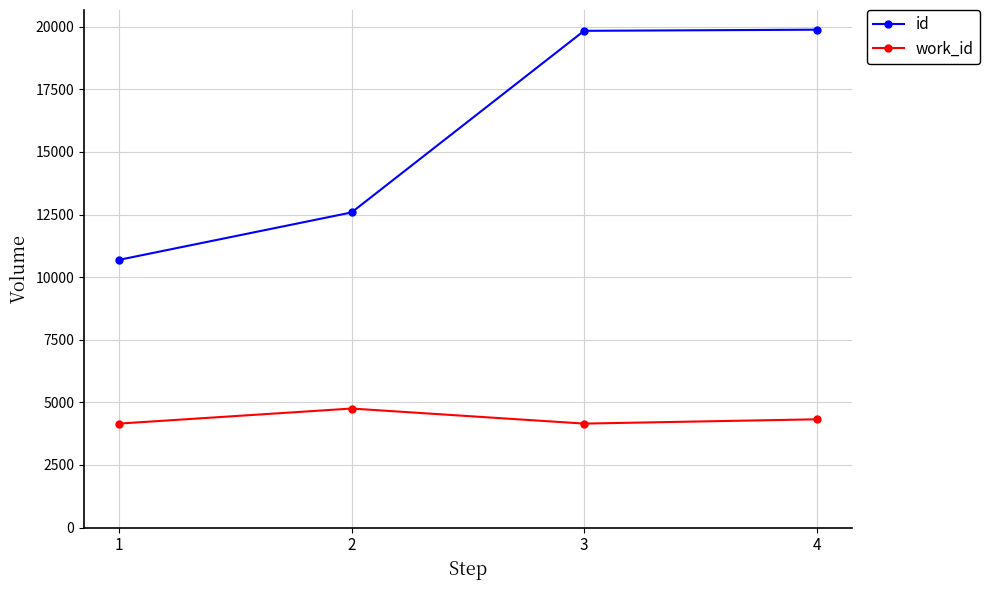

True or false: work_id and id intersect in this chart.

False